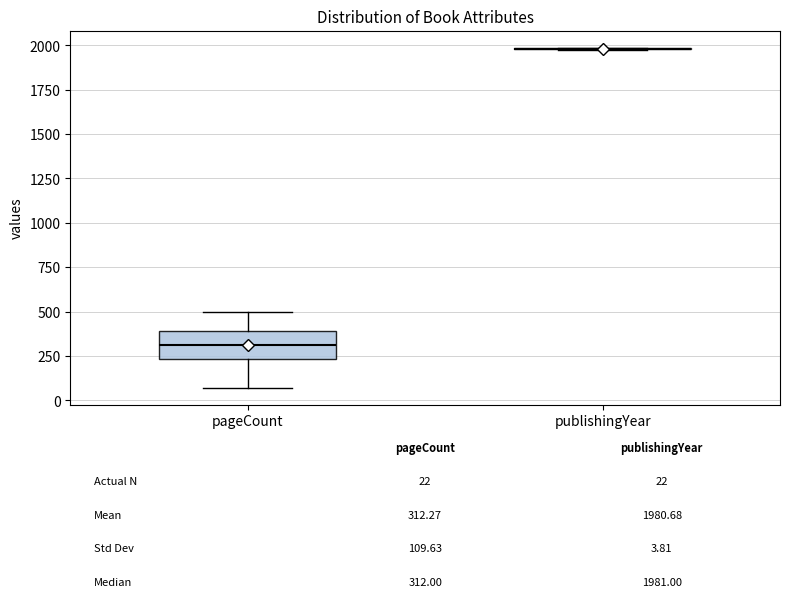

Comparing the boxes themselves (not the whiskers), which one is the tallest?

pageCount